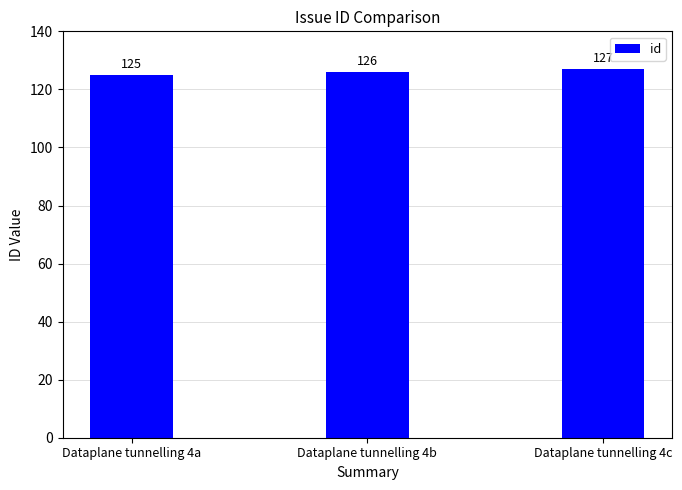

Which has a higher value, Dataplane tunnelling 4a or Dataplane tunnelling 4b?

Dataplane tunnelling 4b